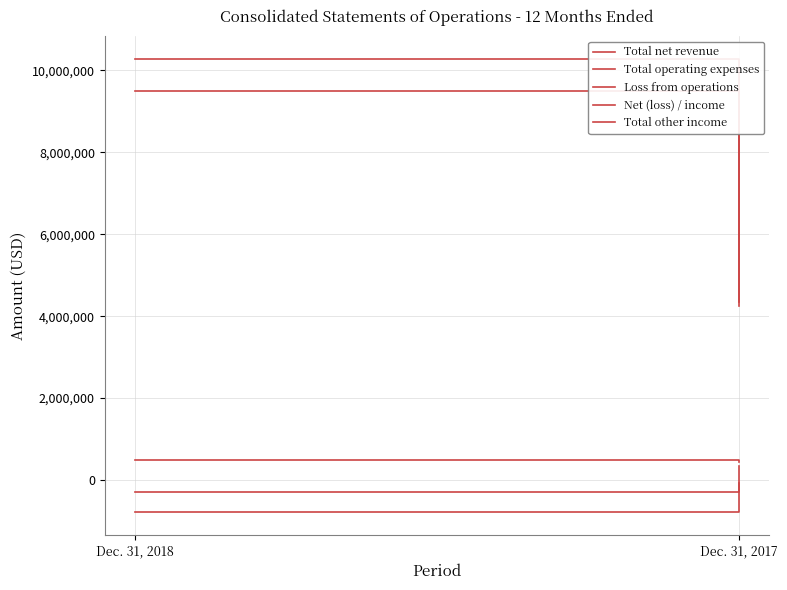

What is the spread (max minus min) of values at Dec. 31, 2017?

4426805